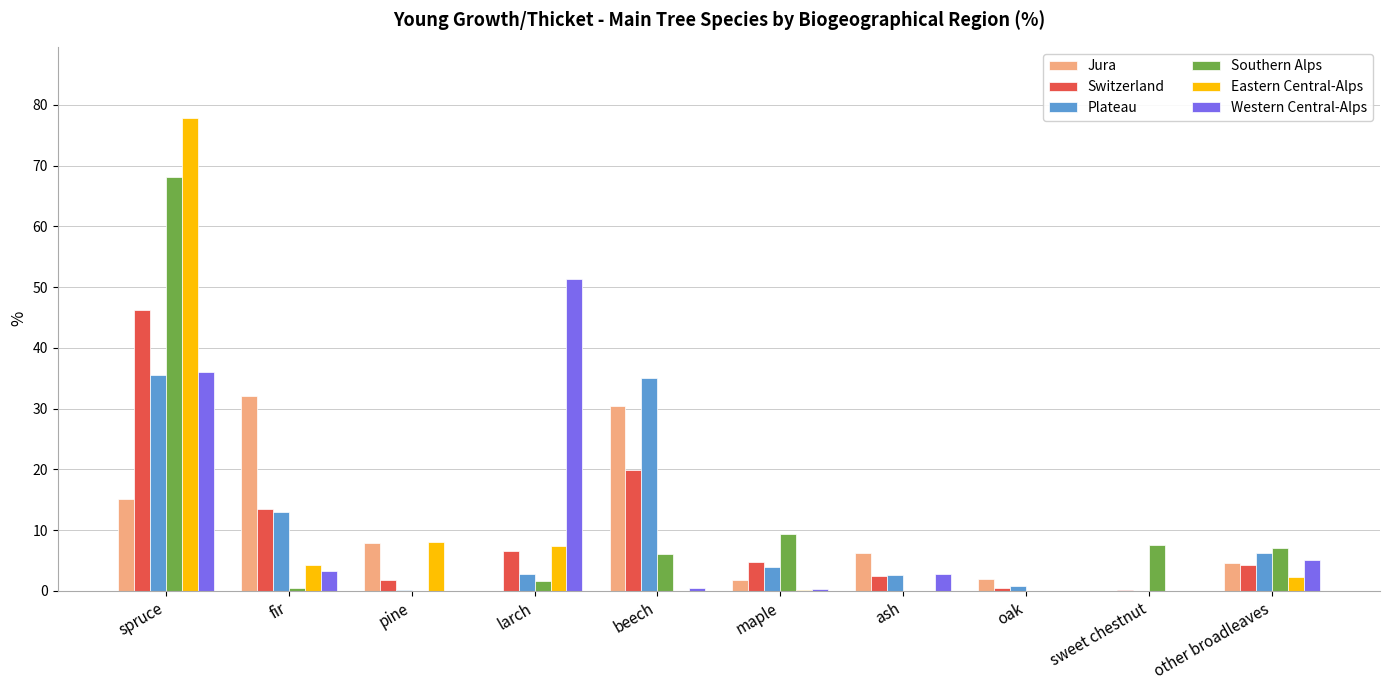

The value of Western Central-Alps at other broadleaves is 5.0. True or false?

True